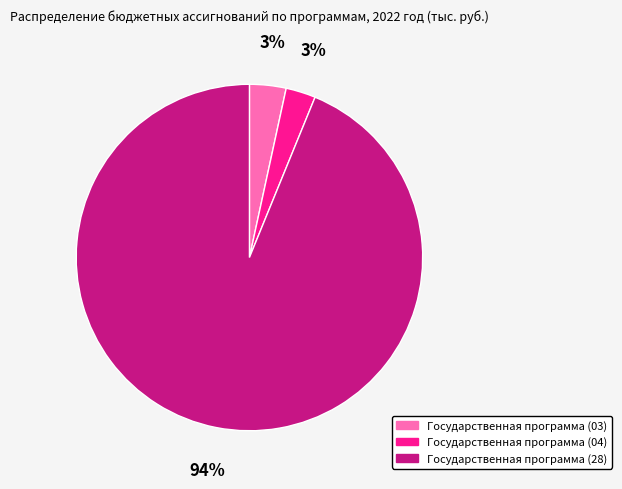

Count the number of slices in the pie.

3